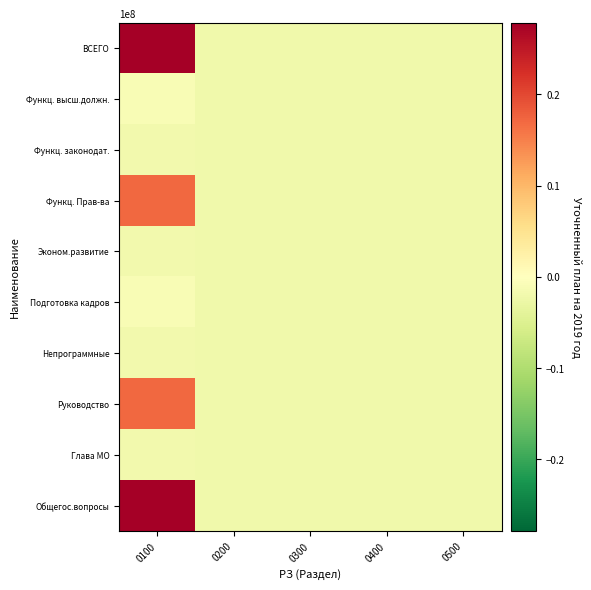

Rank the series at 0400 from highest to lowest value.

ВСЕГО, Функц. высш.должн., Функц. законодат., Функц. Прав-ва, Эконом.развитие, Подготовка кадров, Непрограммные, Руководство, Глава МО, Общегос.вопросы